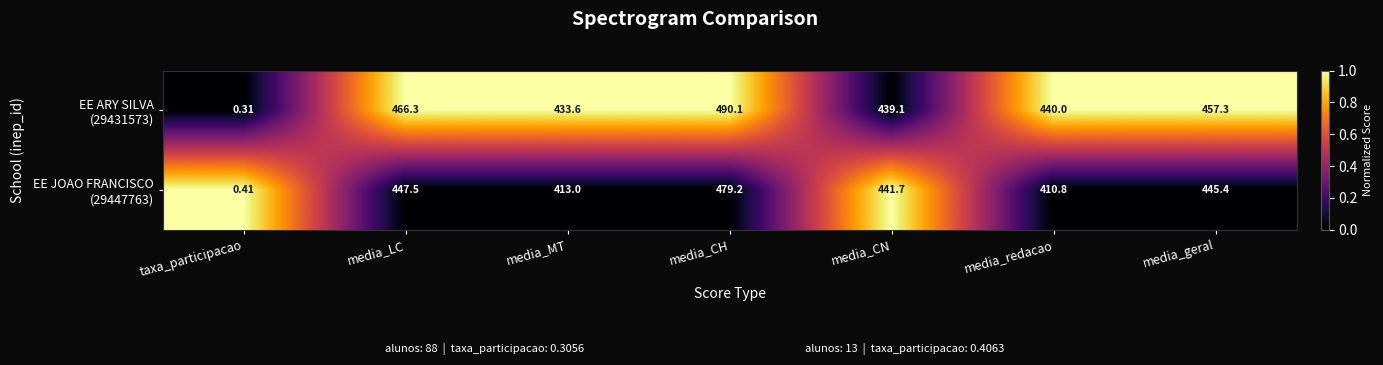

At which category is the sum across all series the highest?

media_CH